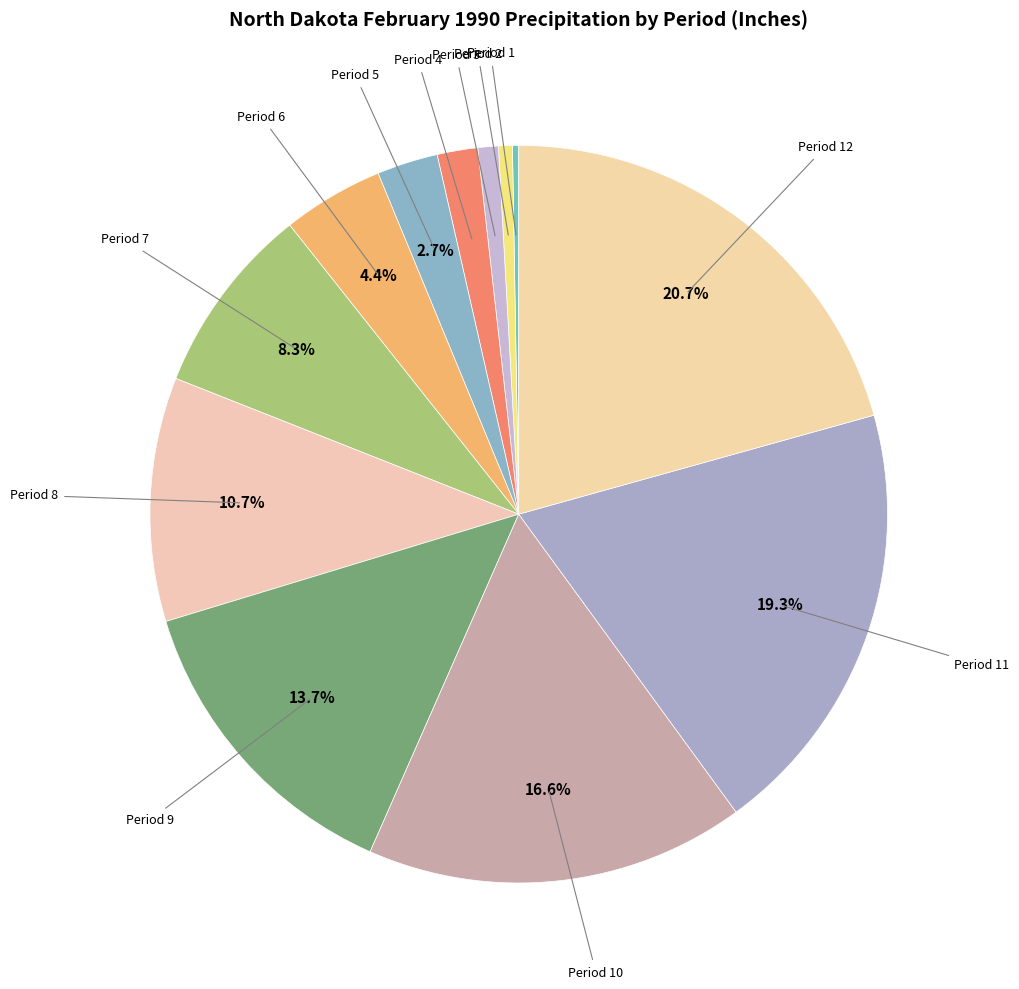

Is the sum of Period 7 and Period 4 greater than half?

No